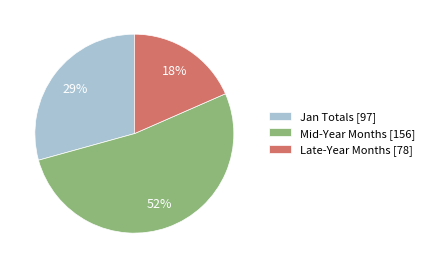

Which has a higher value, Jan Totals [97] or Mid-Year Months [156]?

Mid-Year Months [156]